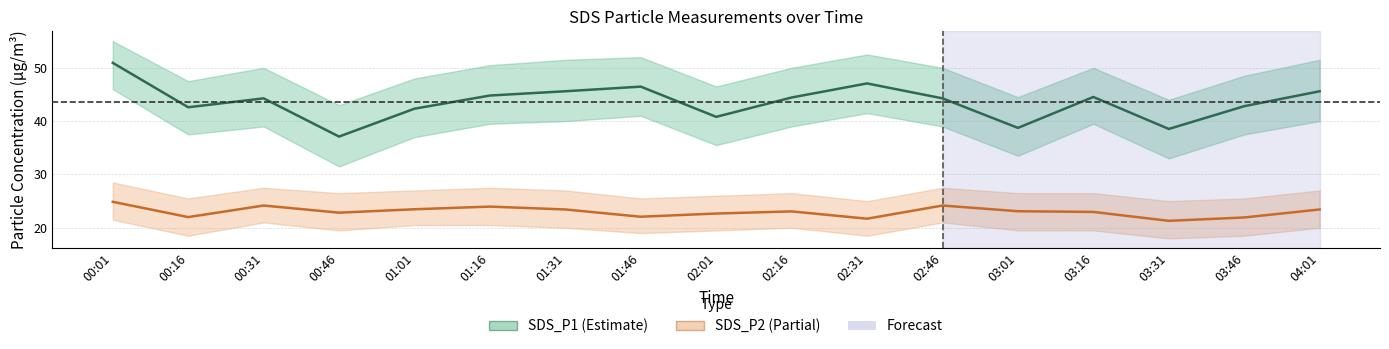

True or false: SDS_P1 and SDS_P2 intersect in this chart.

False